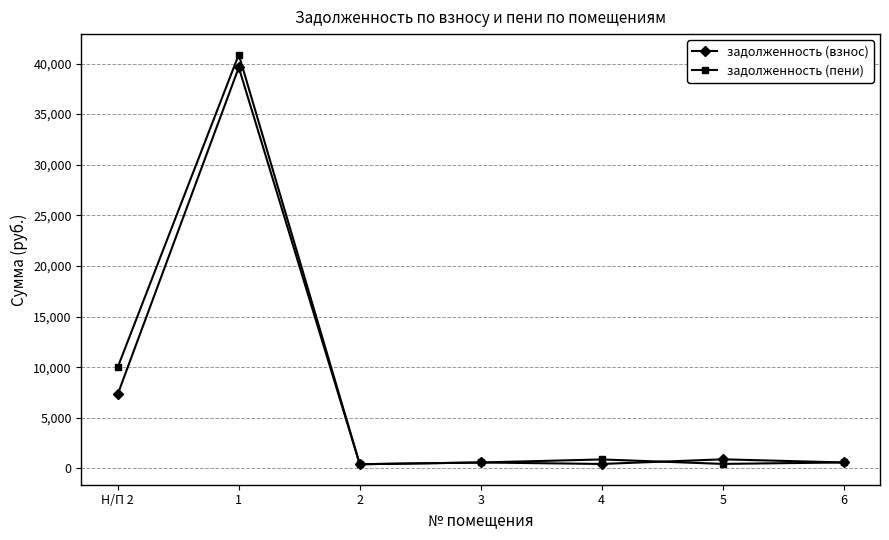

What is the highest value of the задолженность (пени) series?

40881.7